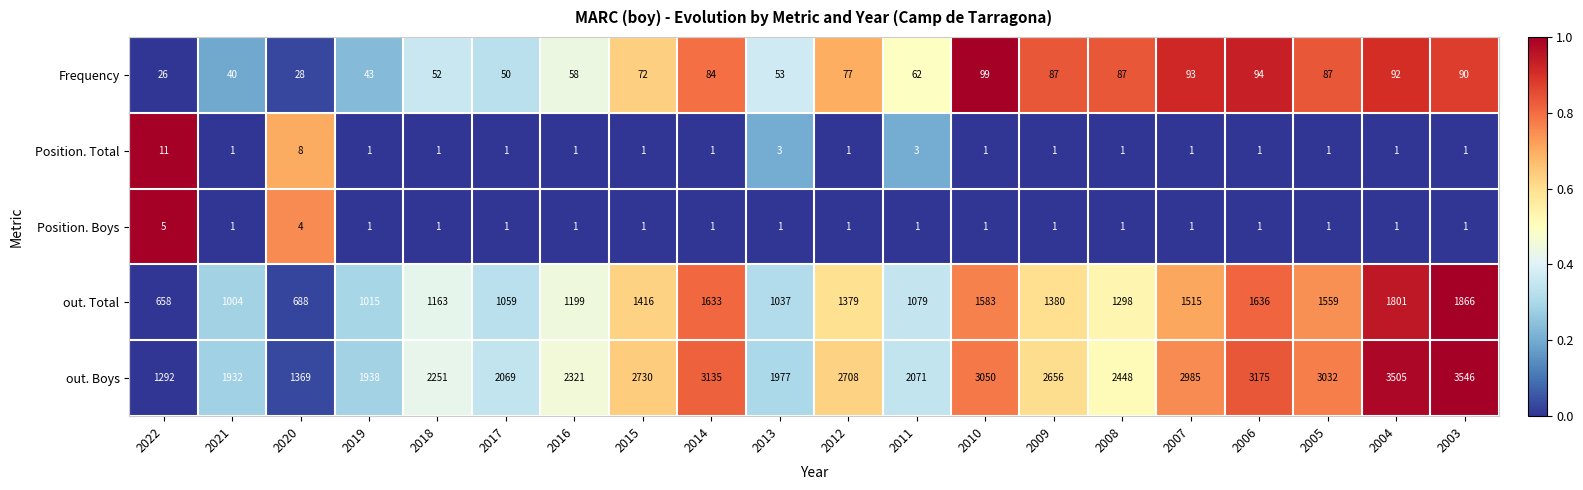

The out. Boys series shows 3175 at 2006. True or false?

True